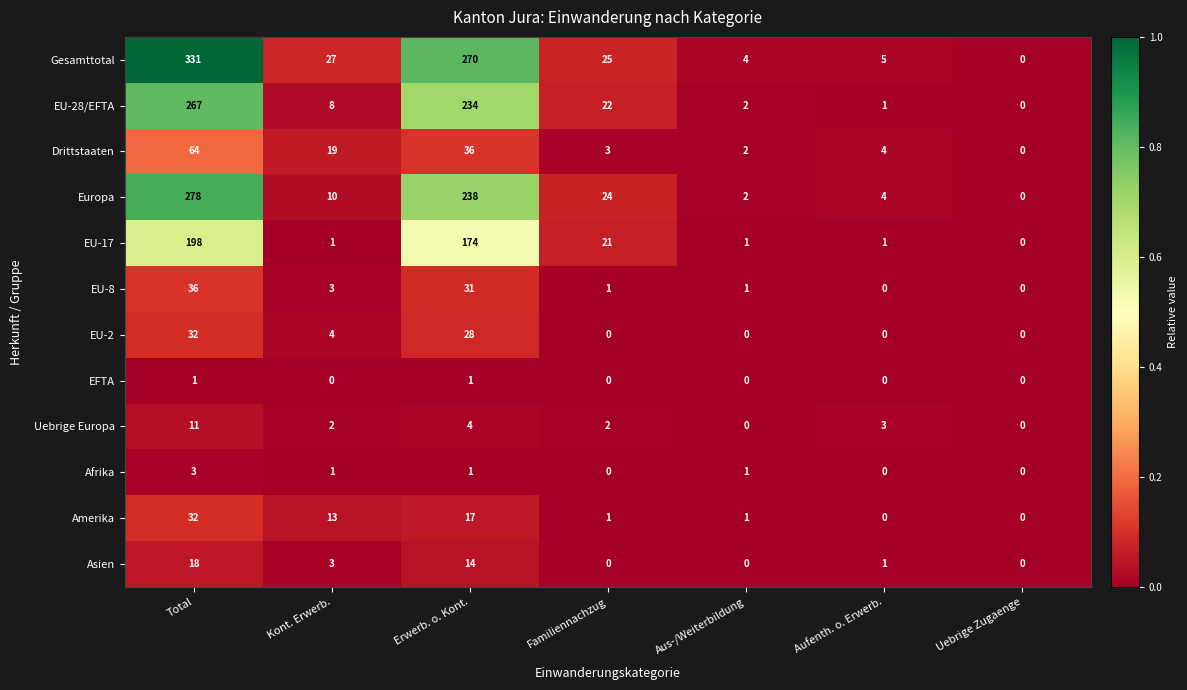

At which category is the sum across all series the highest?

Total